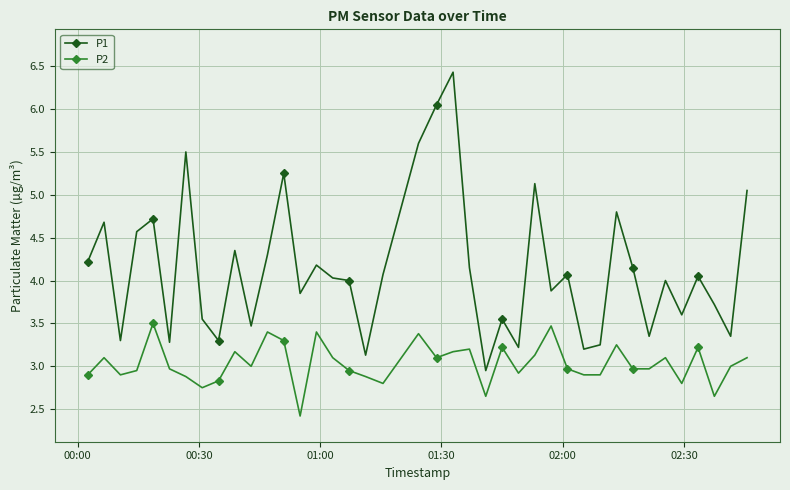

How many data points does each series have?

40